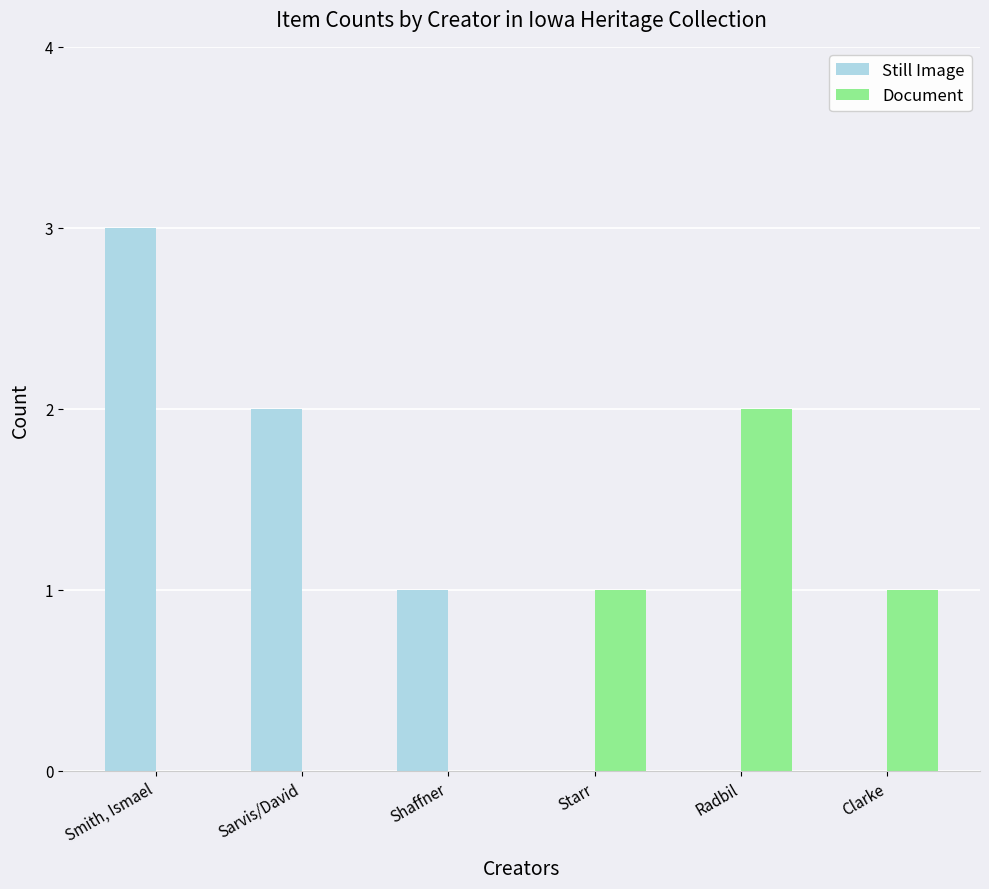

Which series has the largest total across all categories?

Still Image